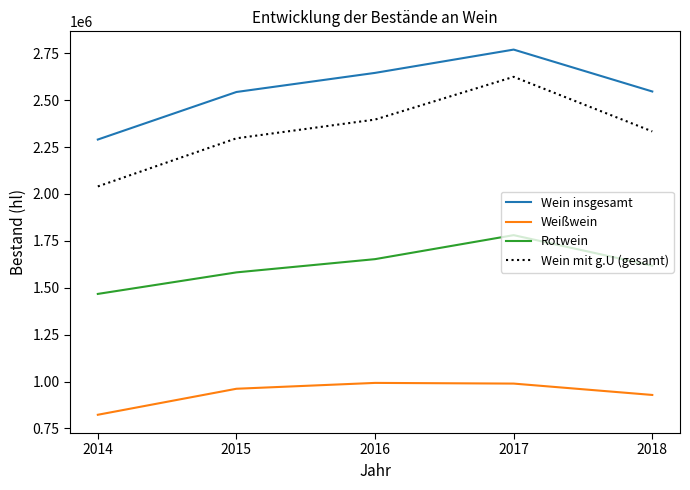

True or false: Weißwein and Rotwein cross at least once.

False